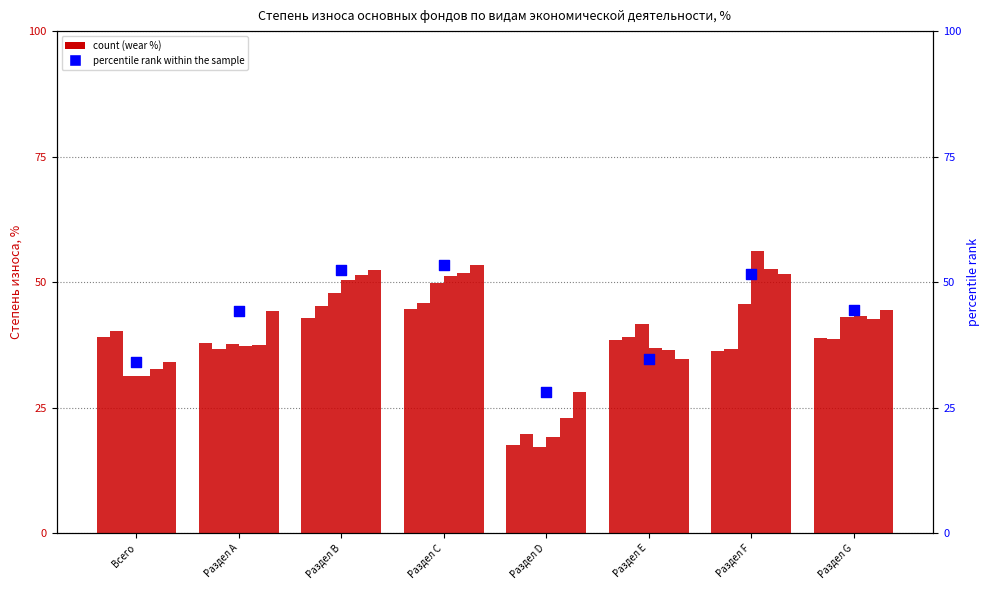

What is the ratio of the value at Раздел В to the value at Раздел А?

1.2